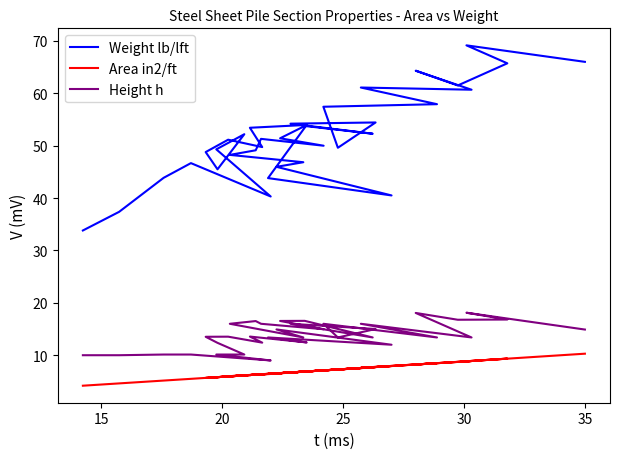

What is the smallest value displayed?

4.2